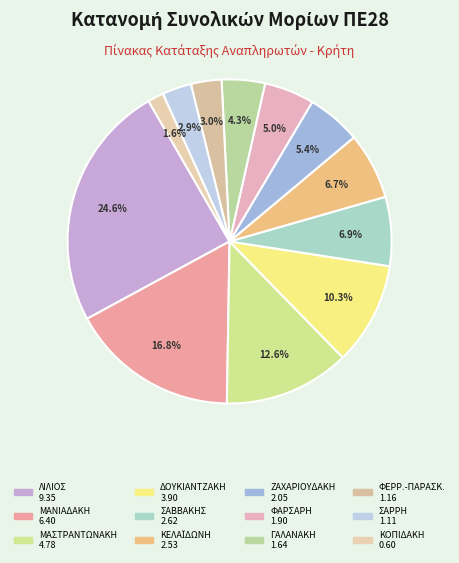

How many segments does this pie chart have?

12